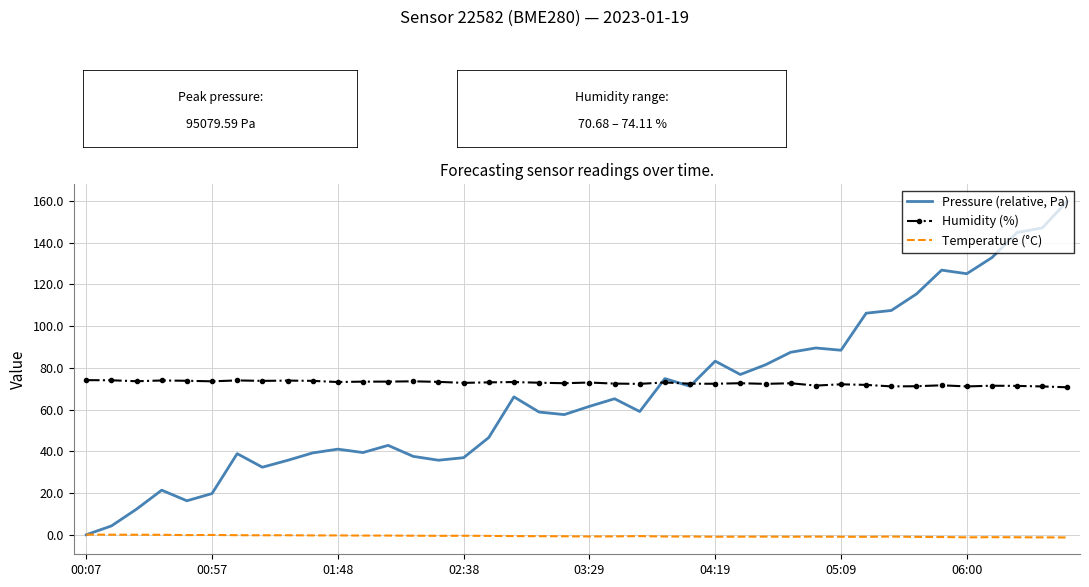

Which series has the largest range (max minus min)?

Pressure (relative, Pa)